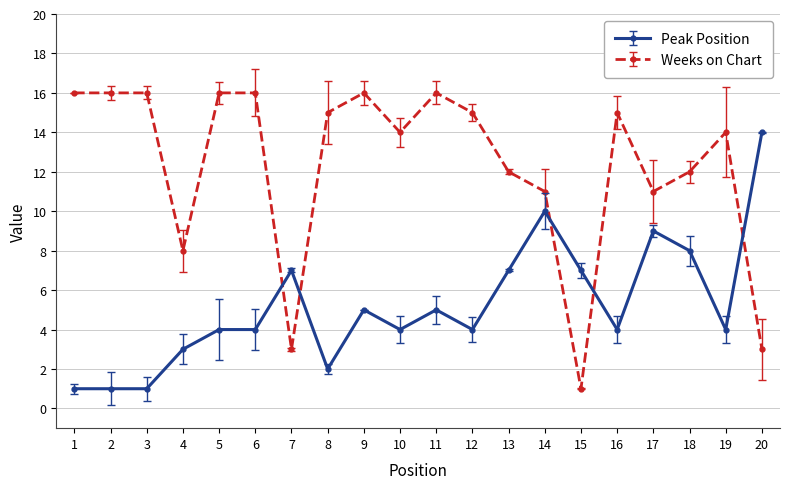

What is the maximum value for Weeks on Chart?

16